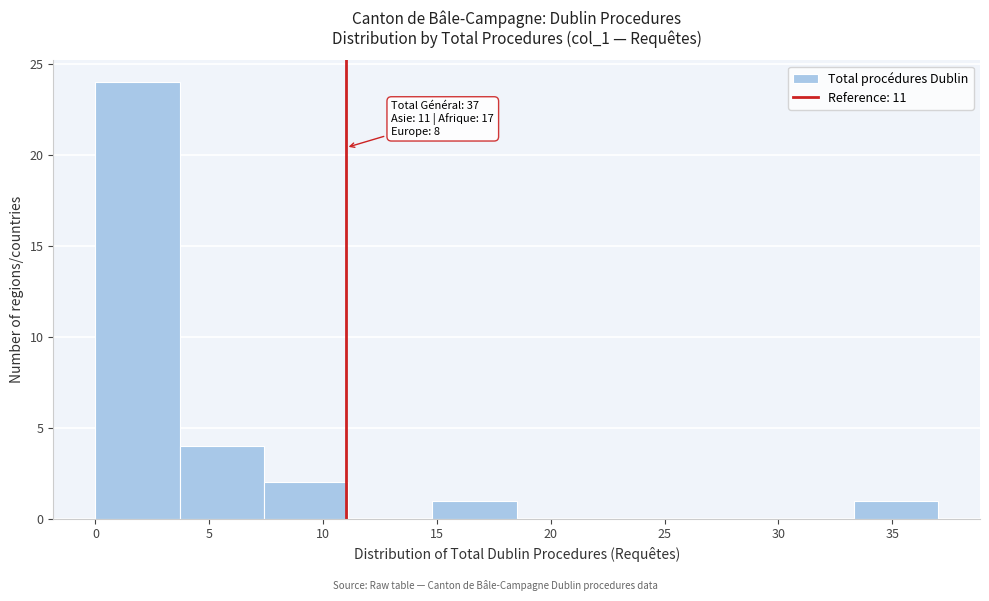

Which range on the x-axis has the tallest bar?

0.0 to 3.7